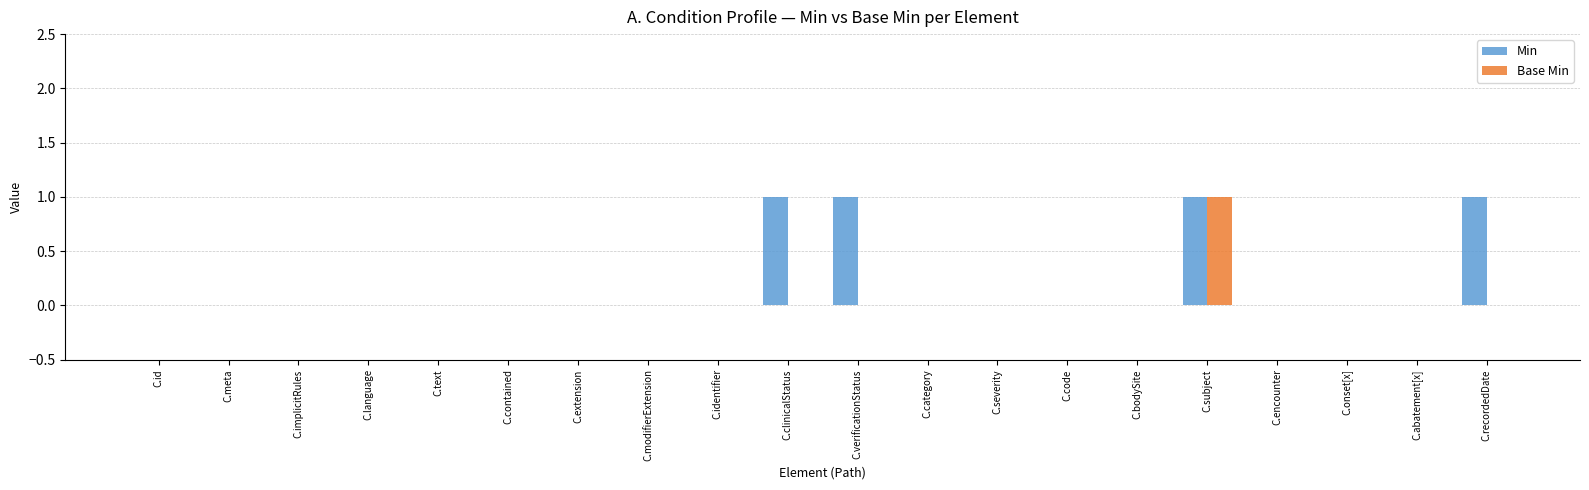

How many Base Min values are between 0 and 1?

20